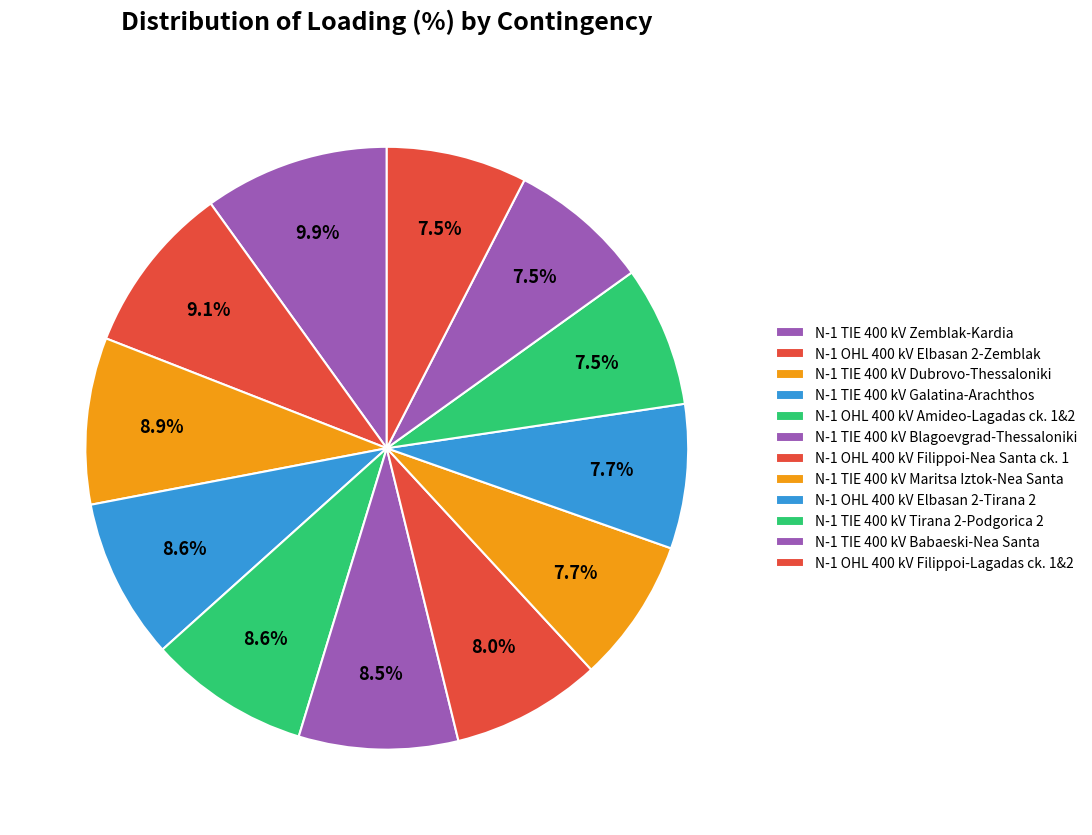

Does any single category account for the majority?

No